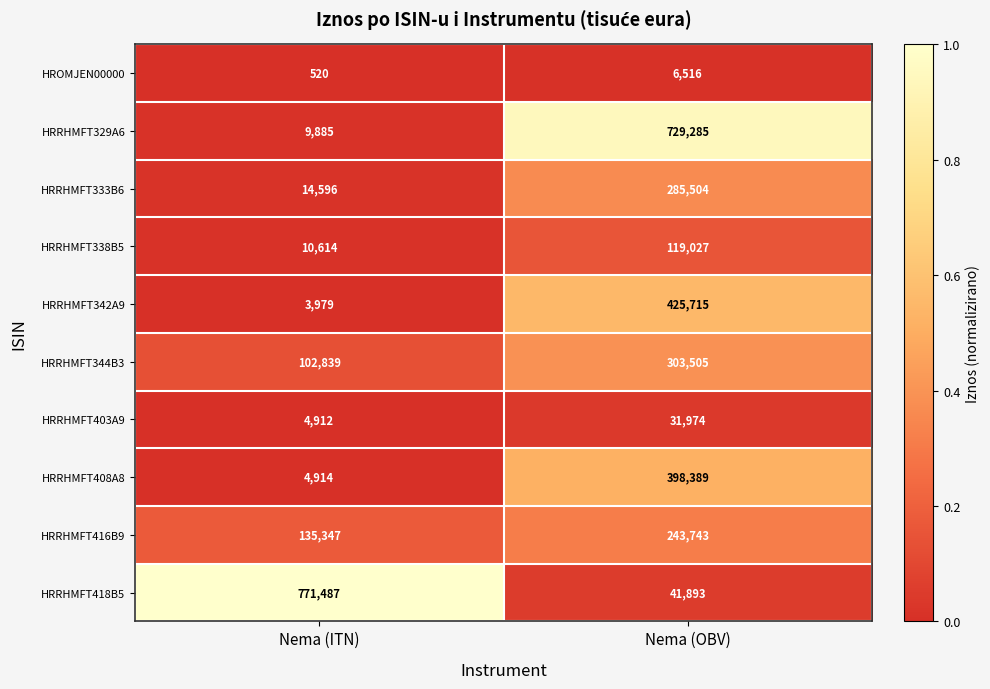

The HRRHMFT416B9 series shows 74847 at Nema (ITN). True or false?

False